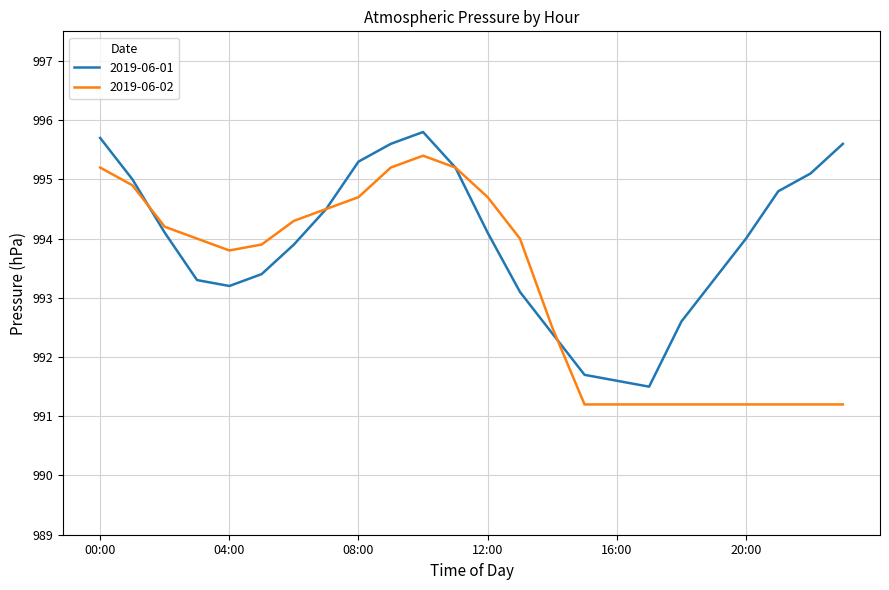

What is the minimum value for 2019-06-01?

991.5